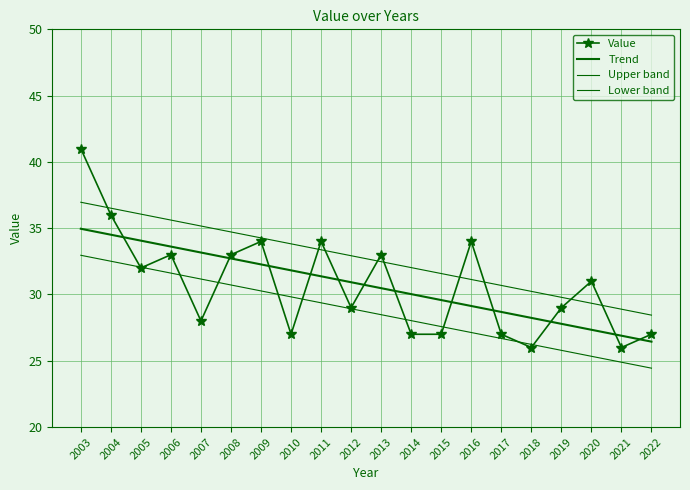

The value of Value at 2003 is 41.0. True or false?

True